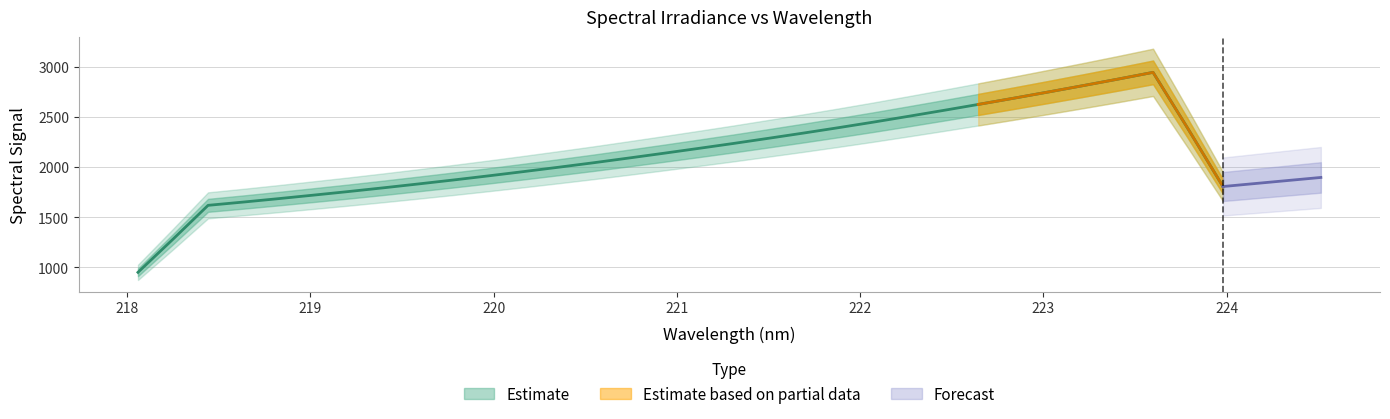

What is the change in value from 5 to 7?

+74.6